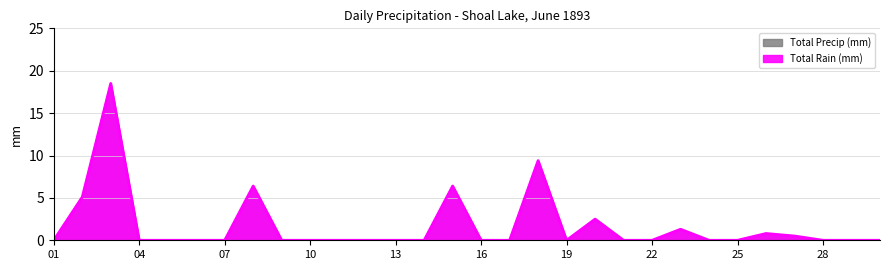

True or false: Total Precip (mm) and Total Rain (mm) cross at least once.

False